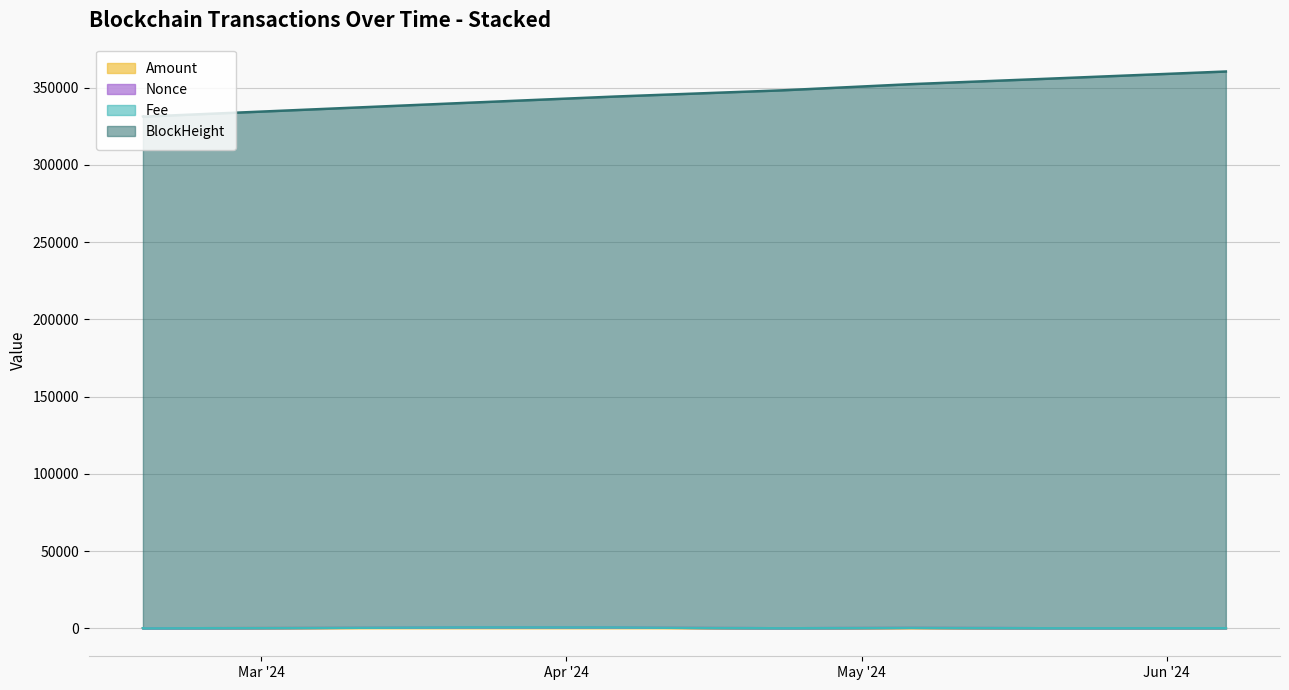

At how many categories does at least one series exceed 258551?

8